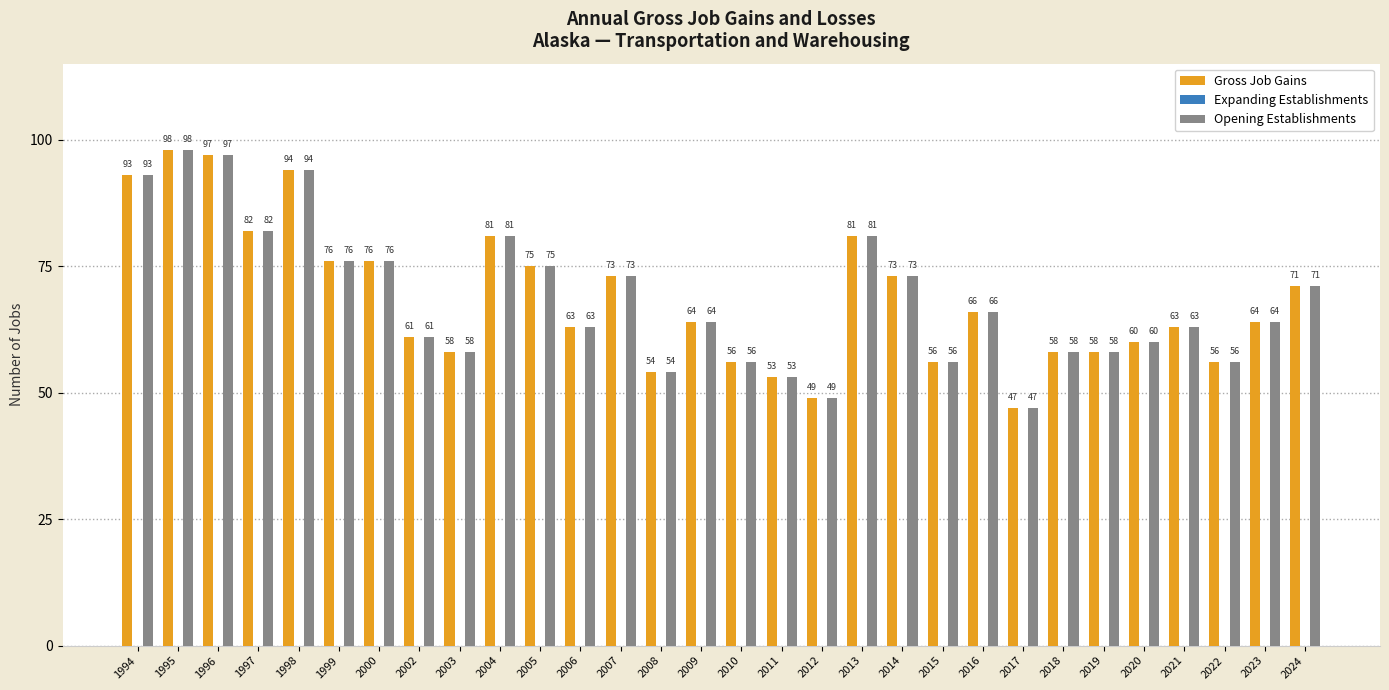

What is the maximum value for Opening Establishments?

98